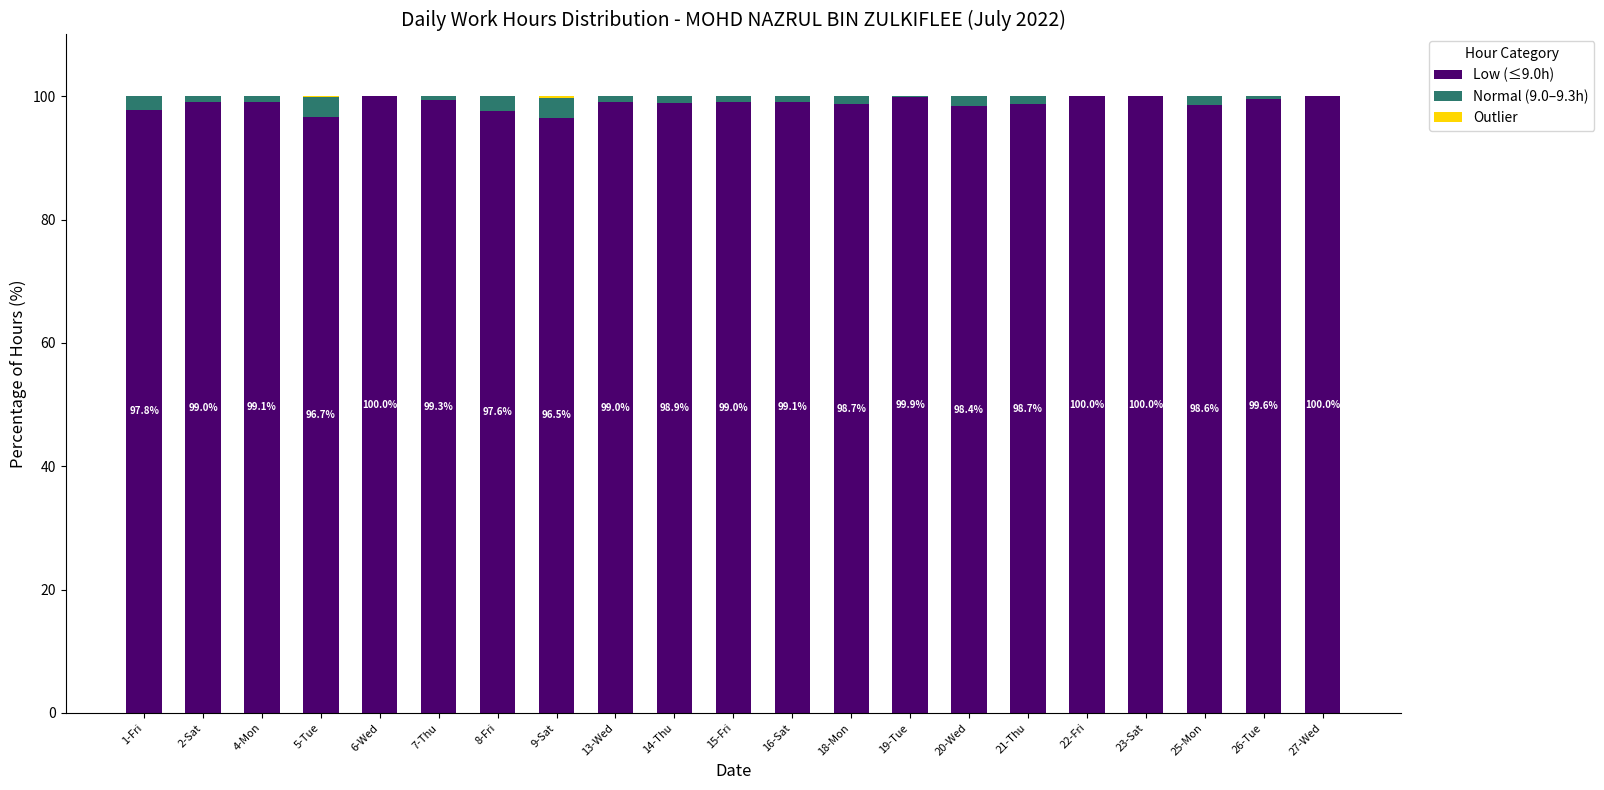

True or false: Low (≤9.0h) has a value of 56.1 at 19-Tue.

False